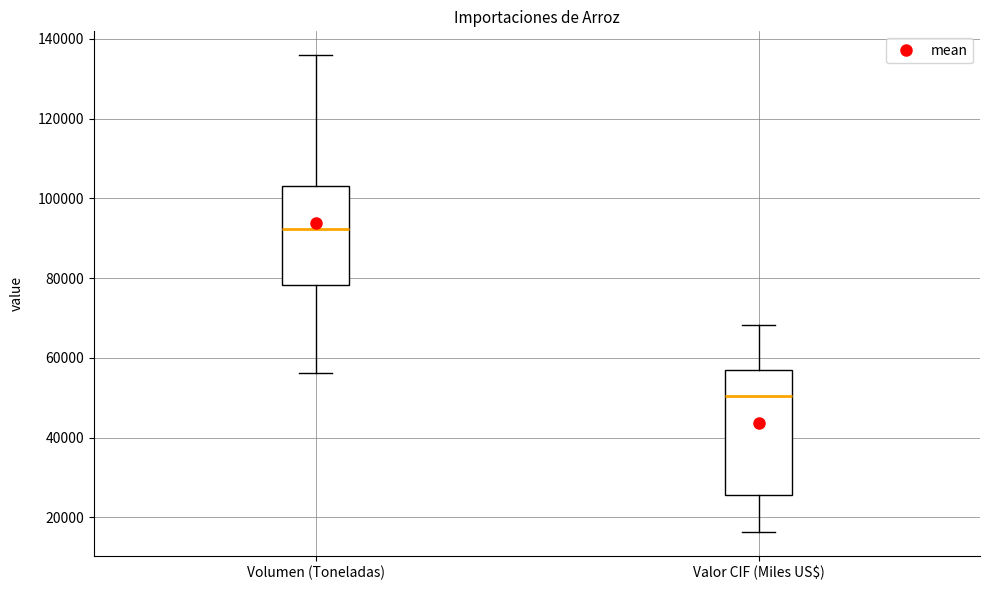

Which box has the highest median line?

Volumen (Toneladas)